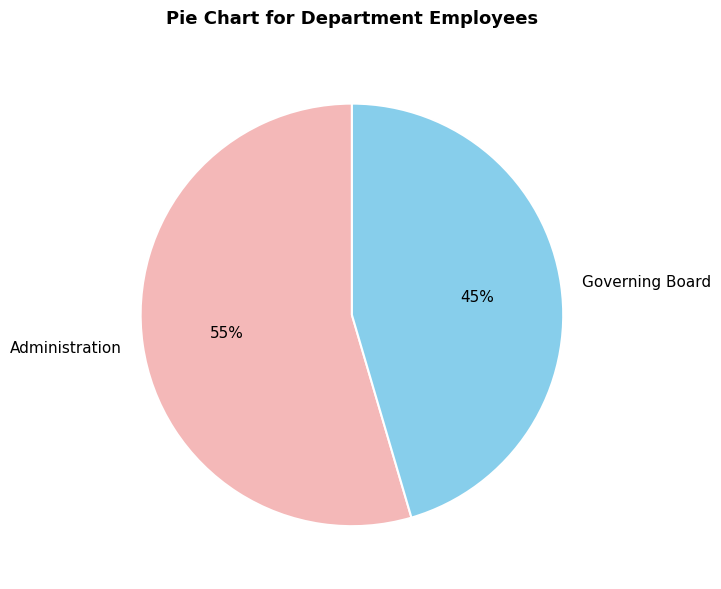

Which has a higher value, Governing Board or Administration?

Administration